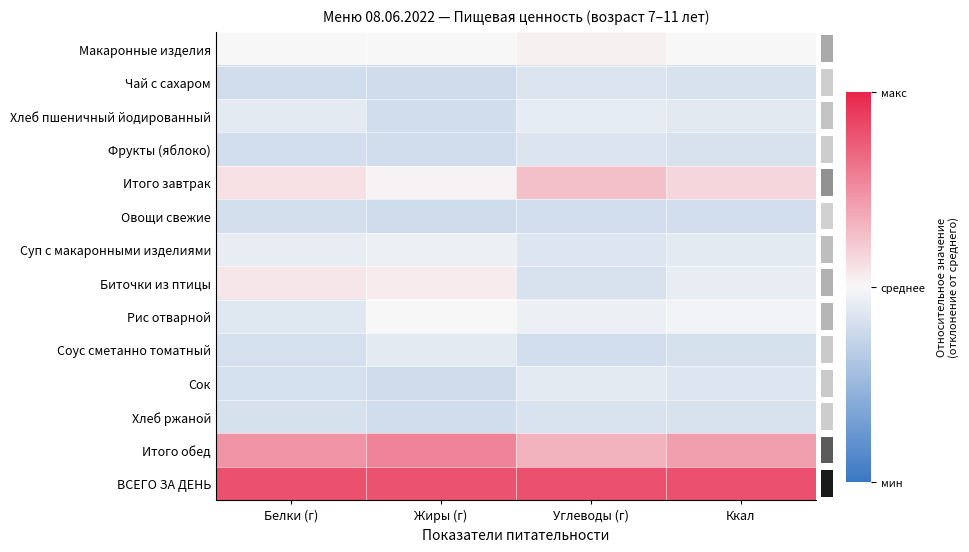

List the series in order of their peak value, lowest first.

Овощи свежие, Хлеб ржаной, Фрукты (яблоко), Чай с сахаром, Сок, Соус сметанно томатный, Хлеб пшеничный йодированный, Суп с макаронными изделиями, Рис отварной, Макаронные изделия, Биточки из птицы, Итого завтрак, Итого обед, ВСЕГО ЗА ДЕНЬ